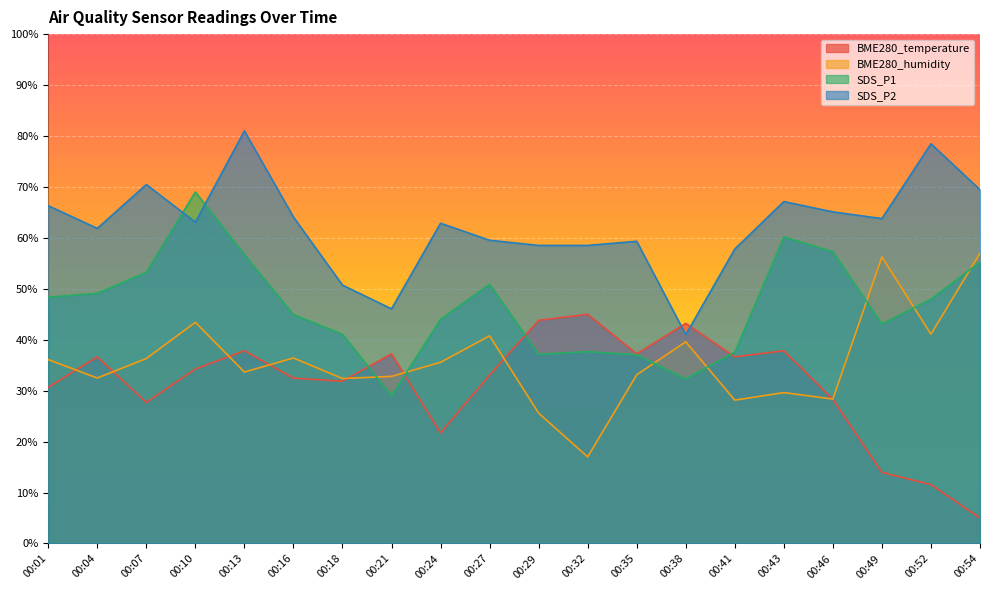

Between 00:41 and 00:54, which series saw the biggest shift?

BME280_temperature